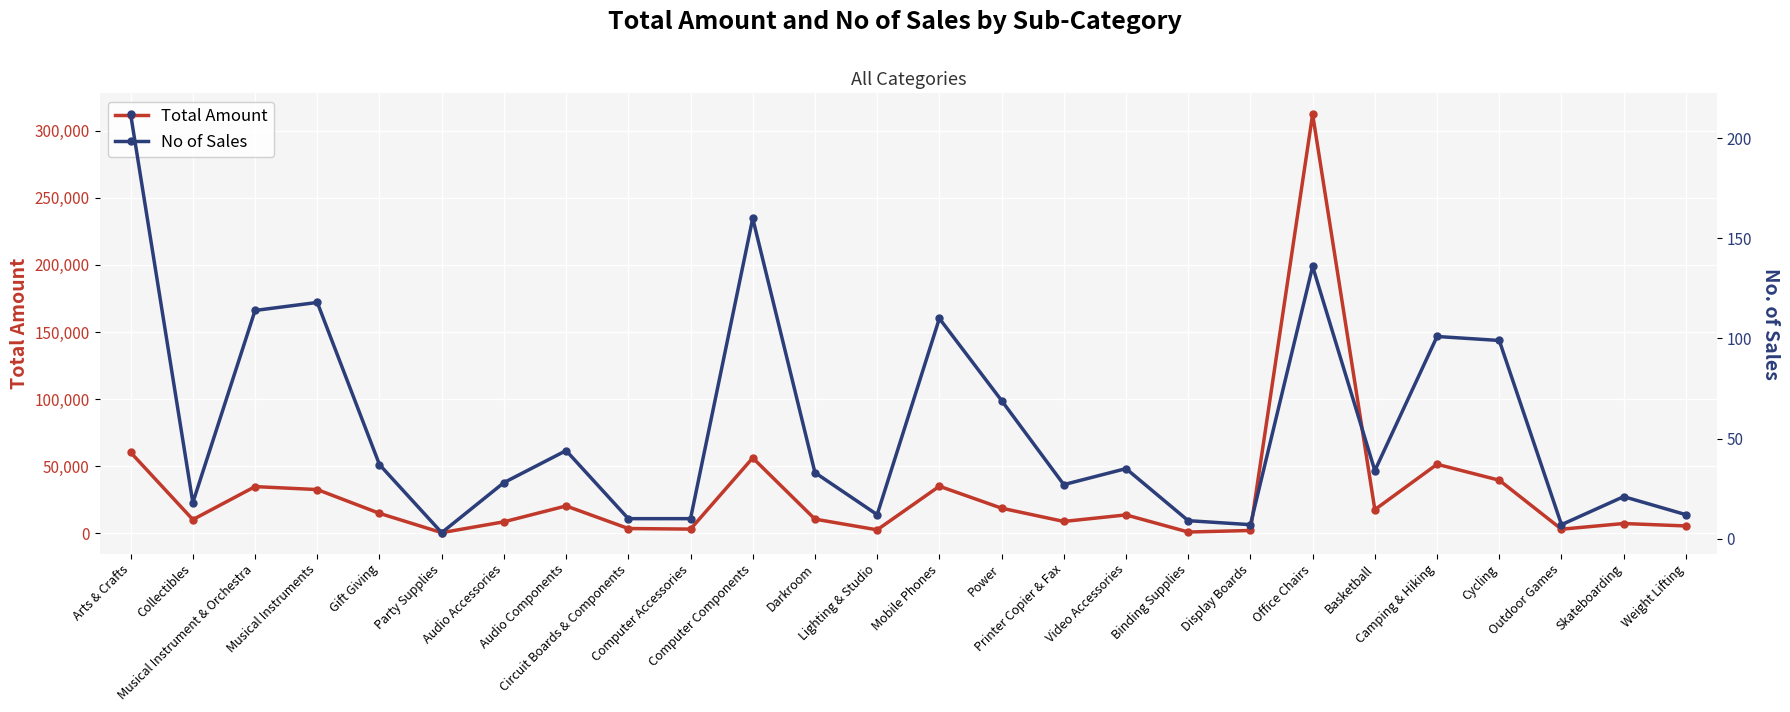

What is the sum of all No of Sales values?

1466.0